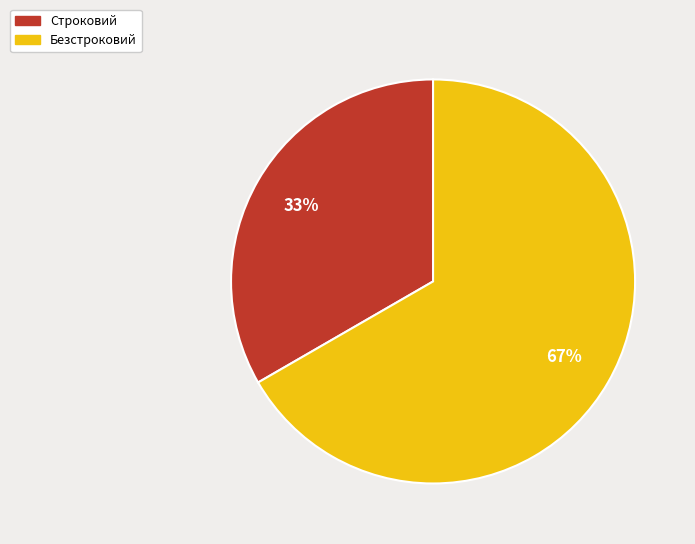

Rank the categories by value from highest to lowest.

Безстроковий, Строковий